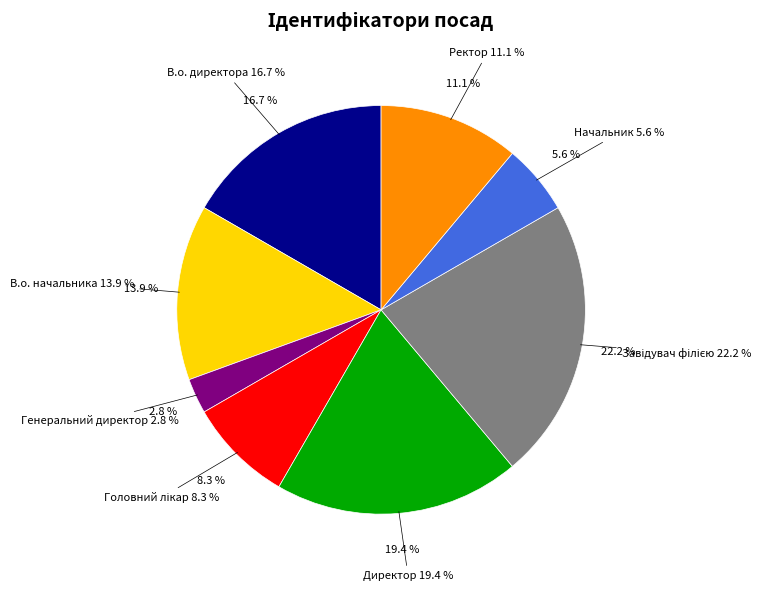

True or false: Генеральний директор accounts for 3% of the total.

True